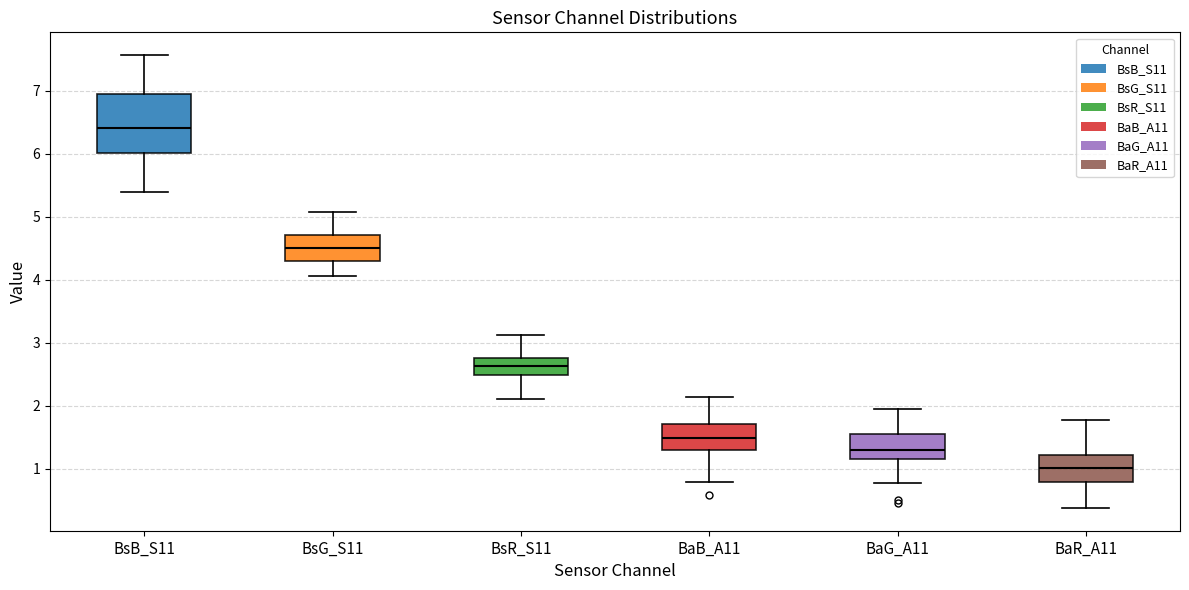

Where does the upper whisker of the box for BaG_A11 end on the y-axis? The values are not printed on the chart, so give them approximately, as read against the axis.

2.0